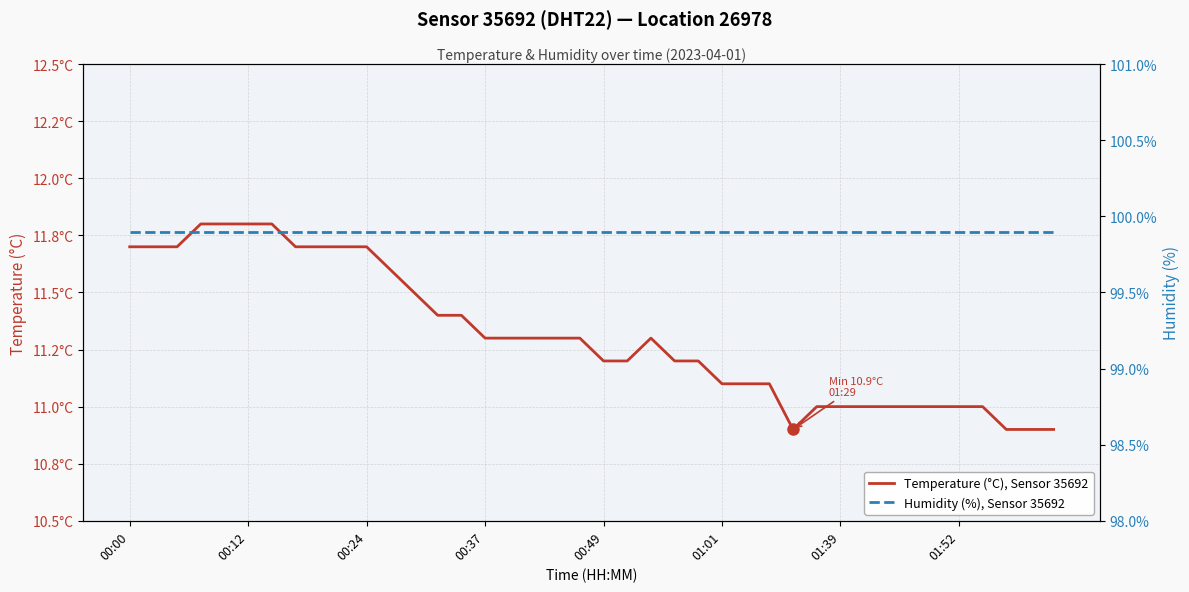

At which label does Humidity (%), Sensor 35692 reach its peak?

00:00